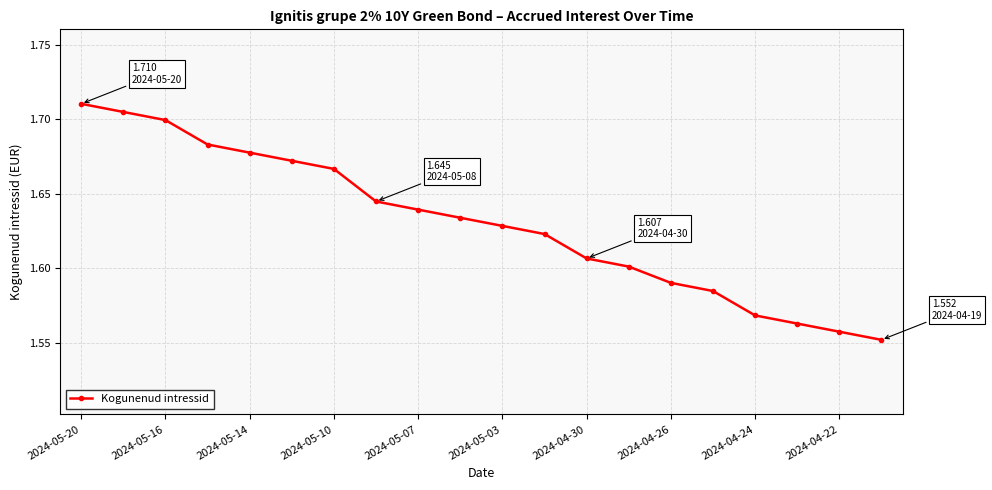

What is the difference between the maximum and minimum values?

0.2